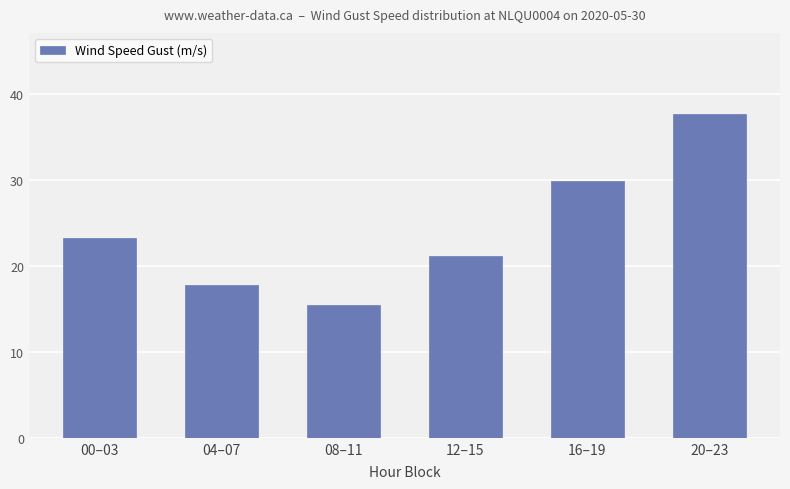

How many data points are less than 23?

3